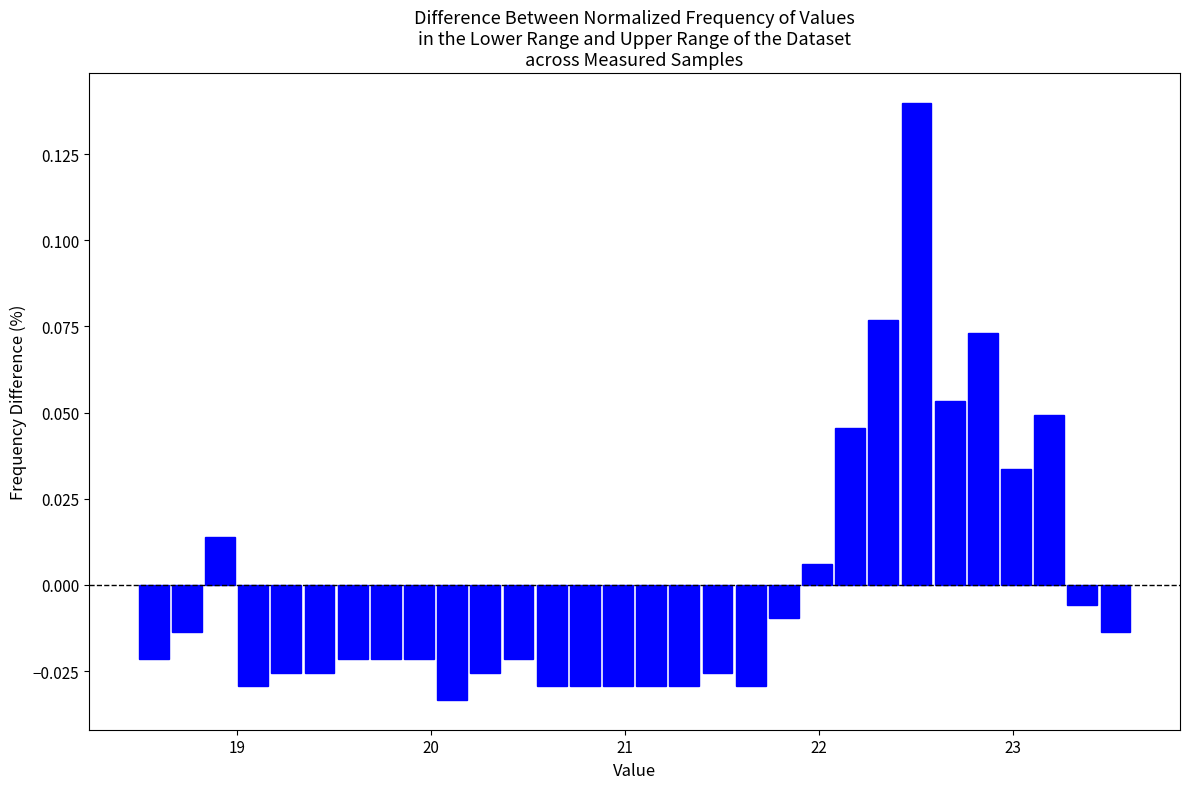

Around what value on the x-axis is the tallest bar? Give the approximate position of its centre, as read against the axis.

22.5